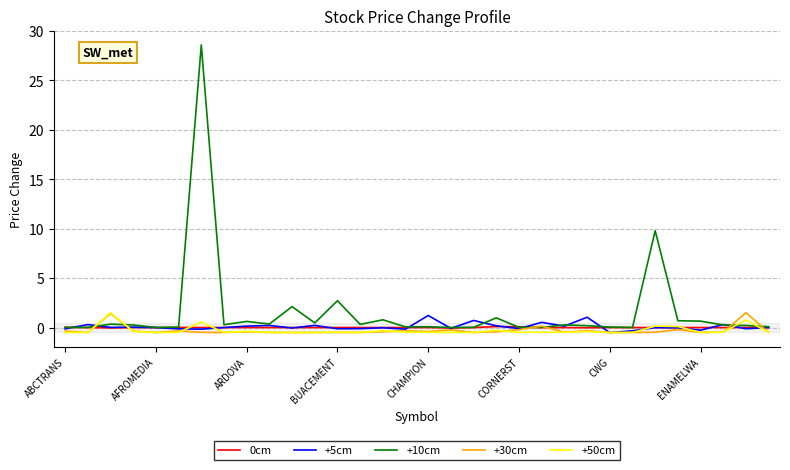

Which series has the widest spread of values?

+10cm